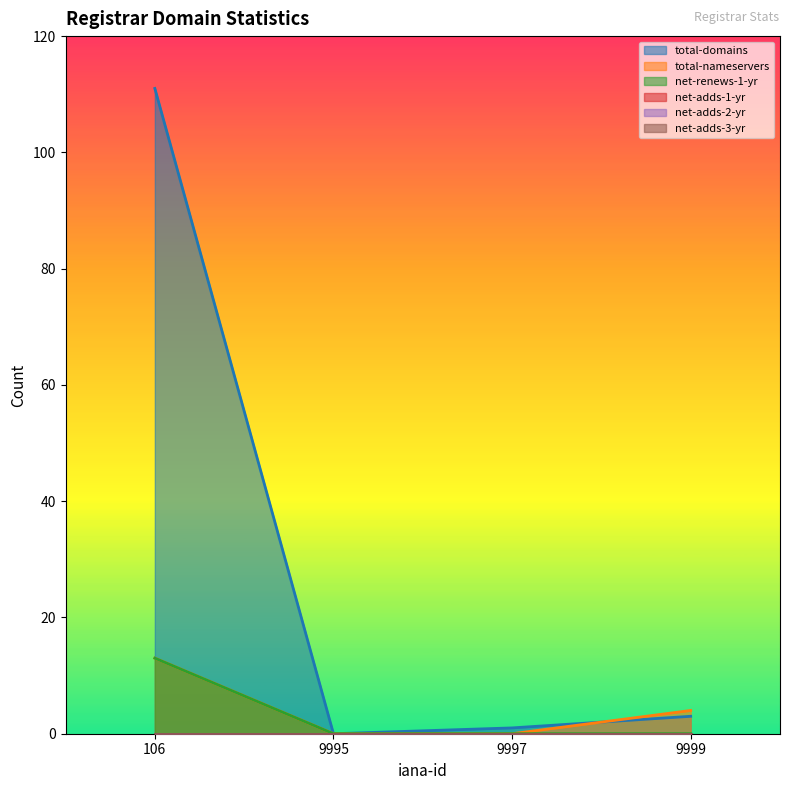

True or false: net-renews-1-yr has more than 1 points higher than both neighbors.

False